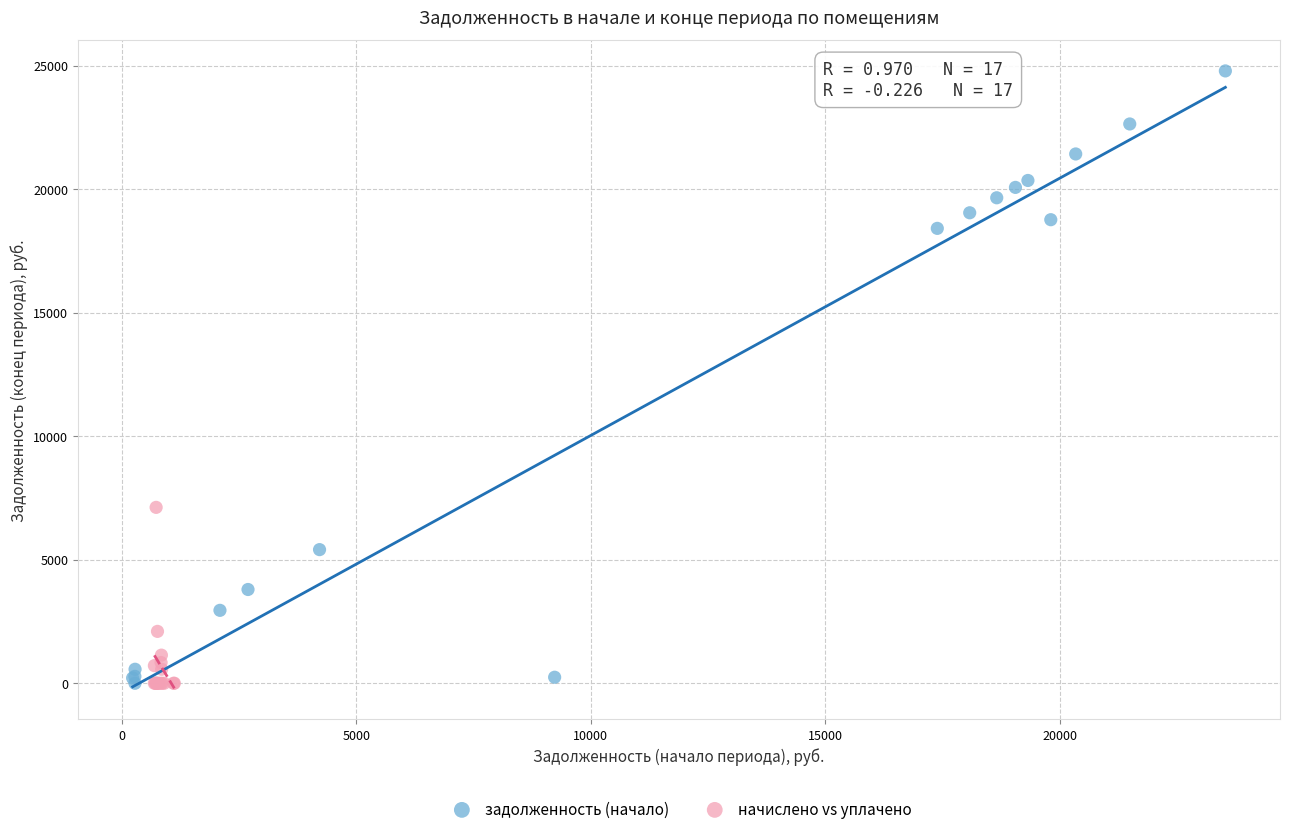

Which series reaches the maximum Y coordinate?

задолженность (начало)